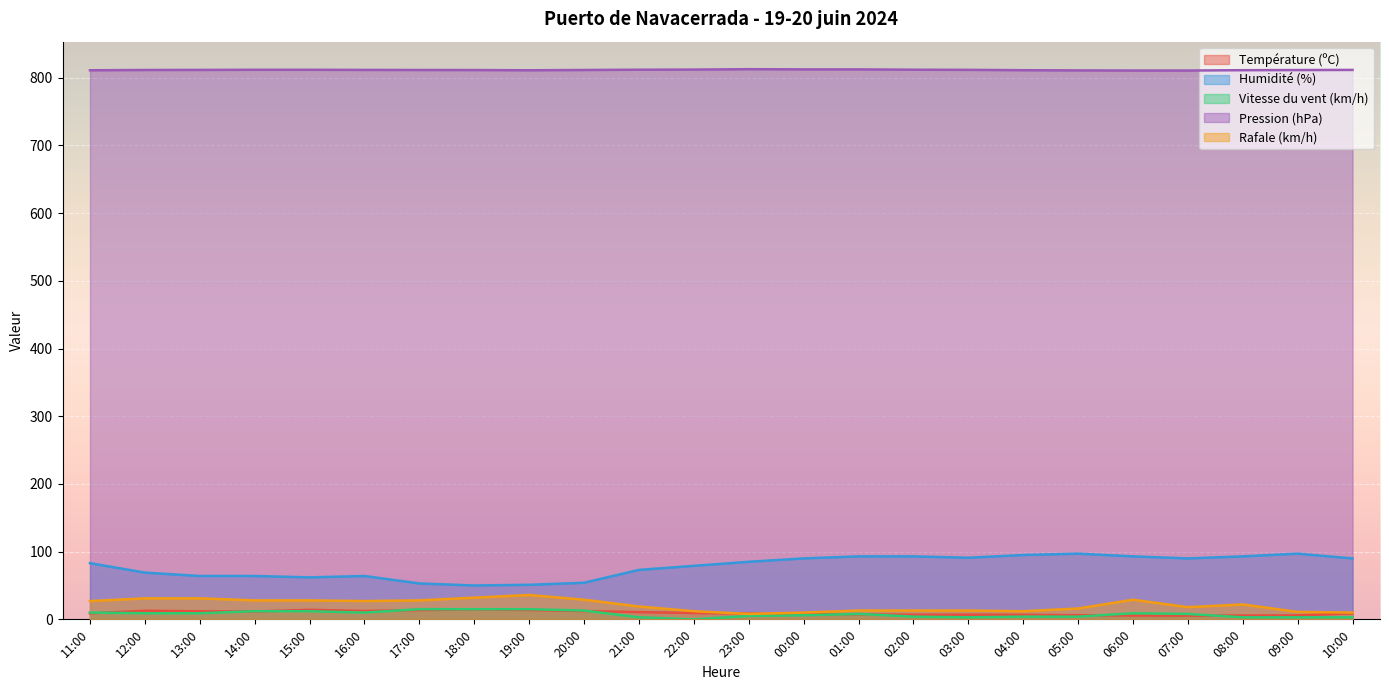

Which series has the largest total across all categories?

Pression (hPa)